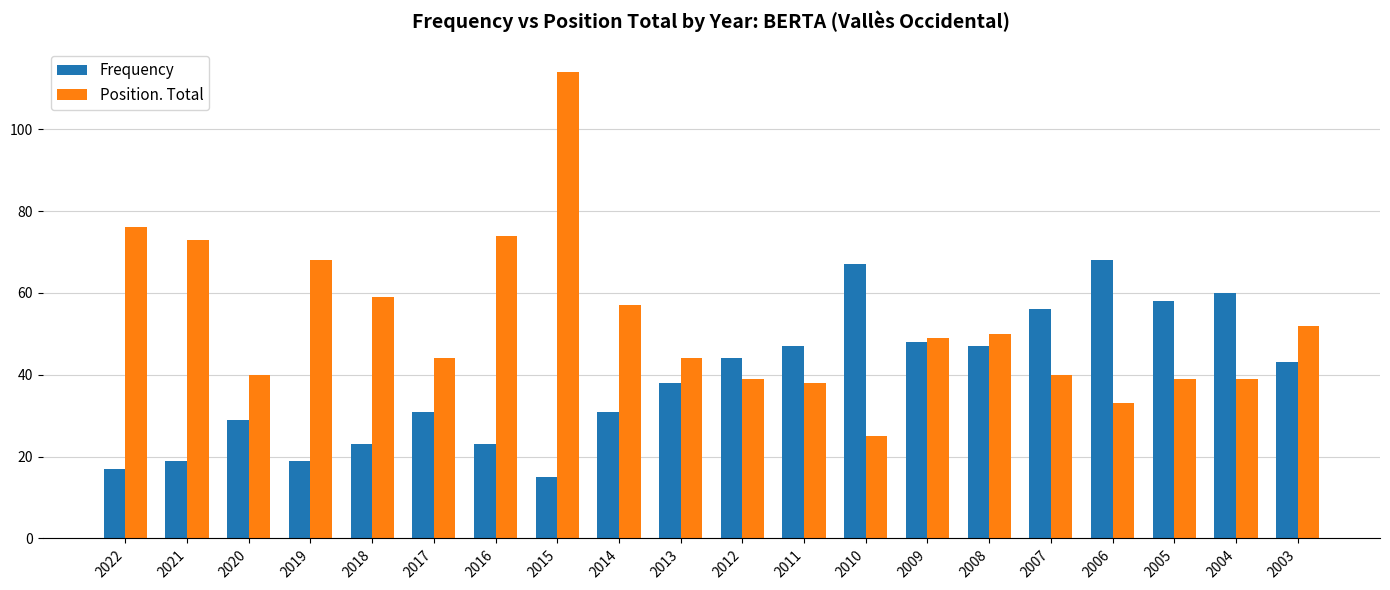

Rank the series by their maximum value, from highest to lowest.

Position. Total, Frequency